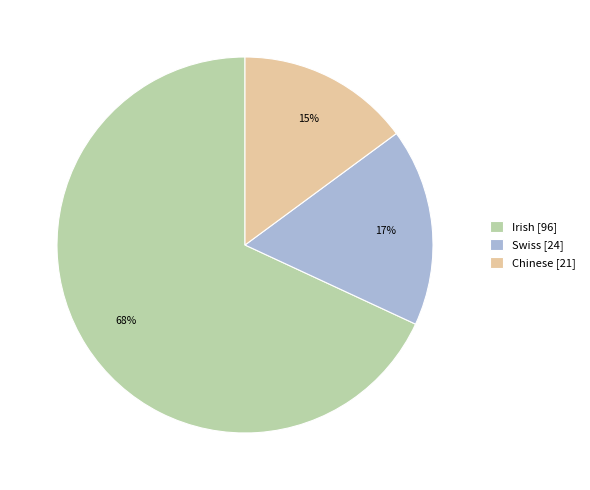

Count the number of slices in the pie.

3